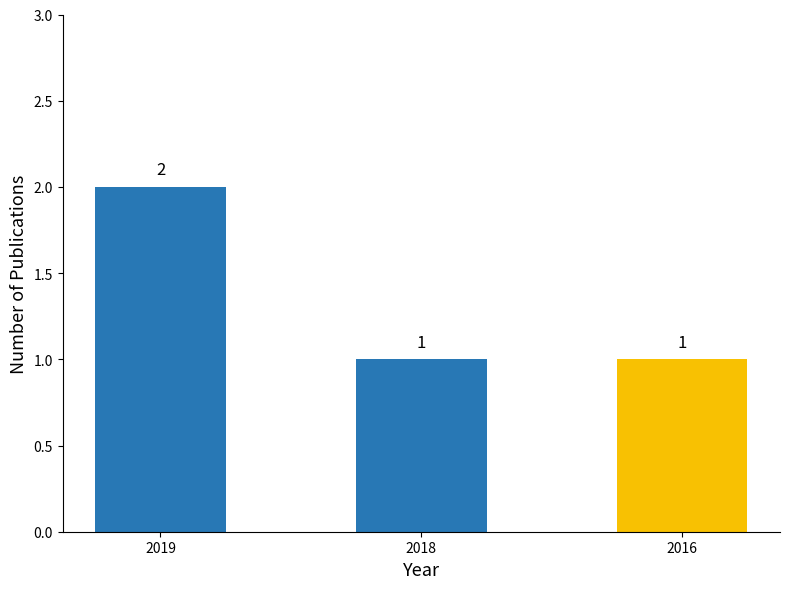

Between 2016 and 2019, which is larger?

2019